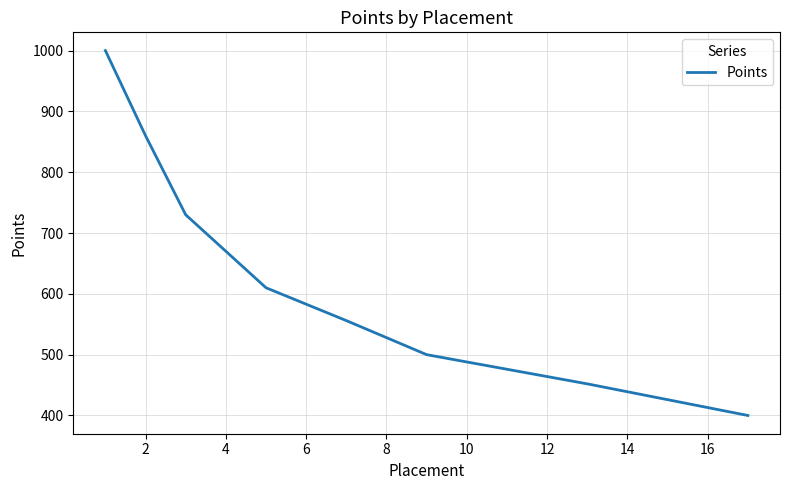

Where is the data nearest to the value 700?

4